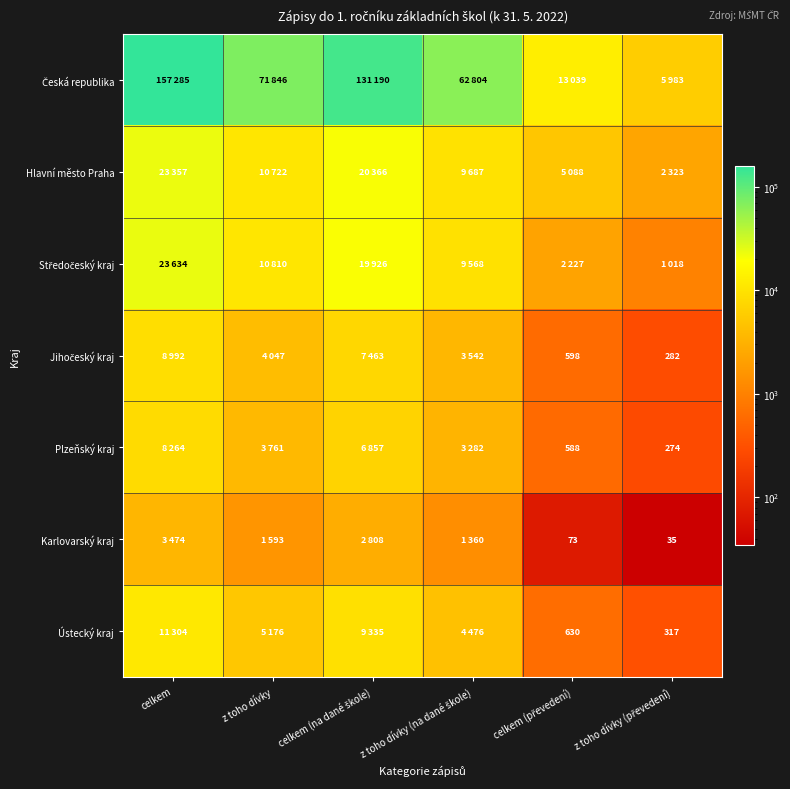

What is the minimum value for Ústecký kraj?

317